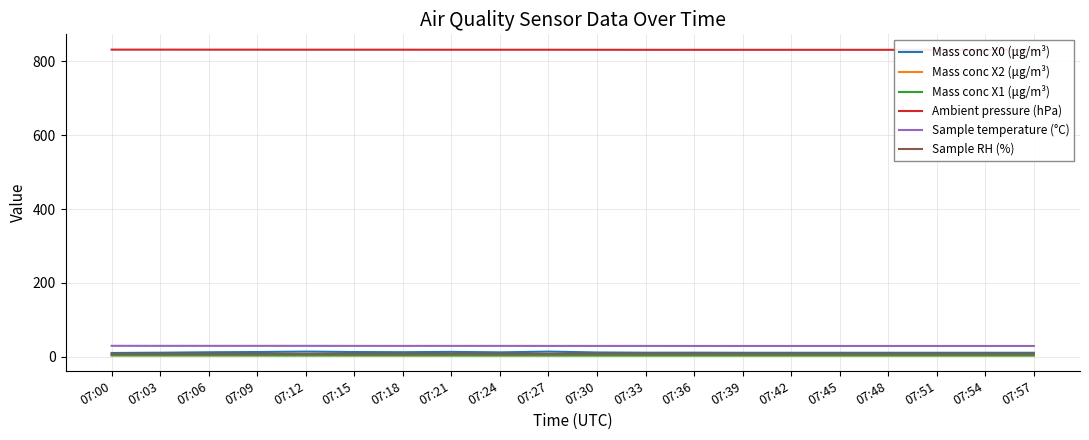

True or false: Sample RH (%) has a value of 2.5 at 07:21.

False